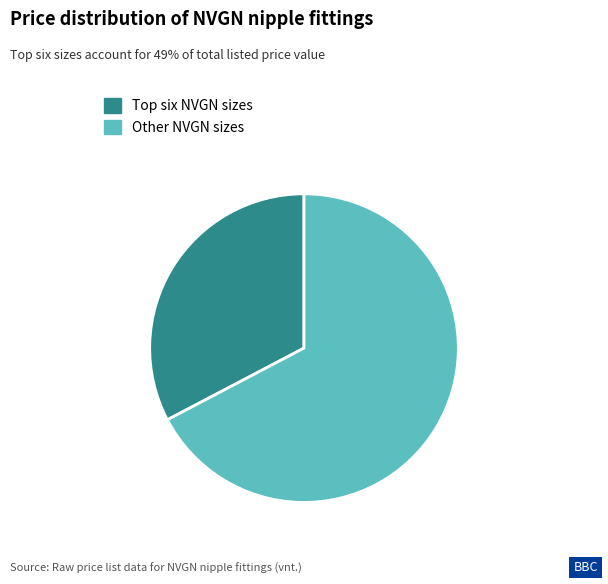

Which category has the smallest portion of the pie?

Top six NVGN sizes